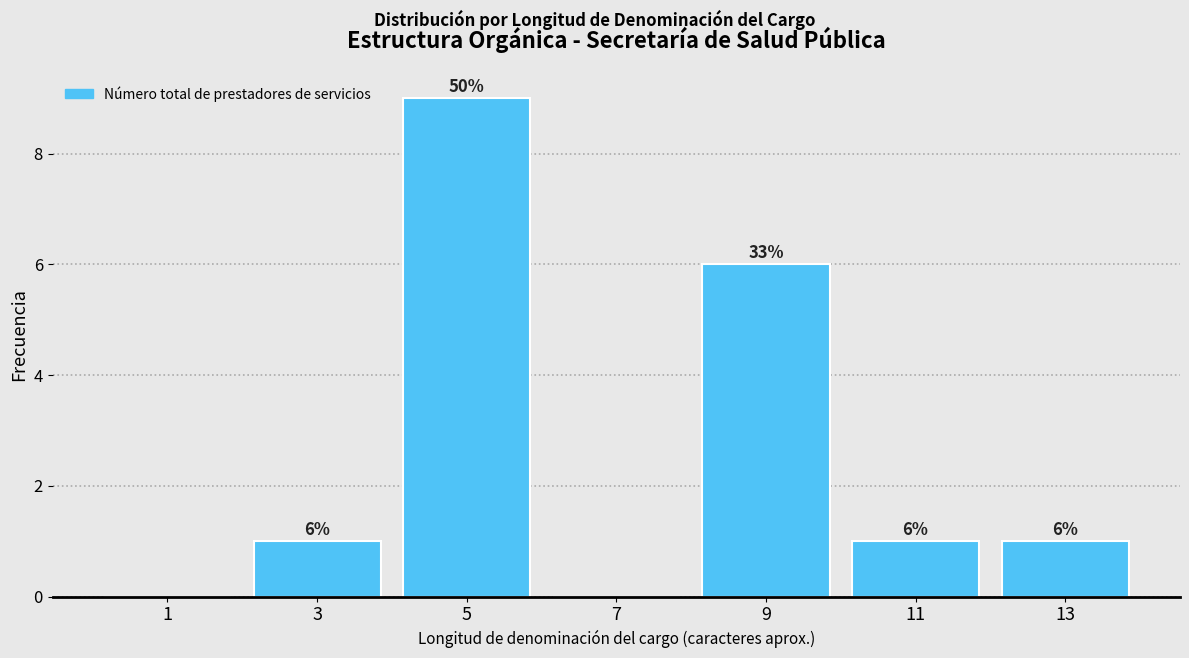

Over which range of the x-axis is the bar tallest?

4 to 6